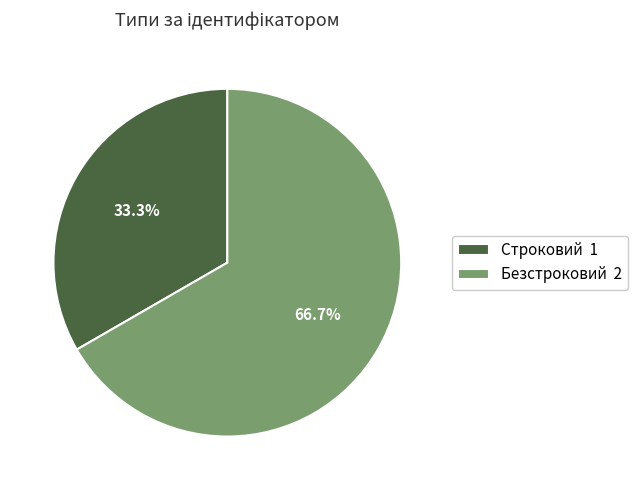

To the nearest percent, what is the combined percentage of Безстроковий and Строковий?

100%